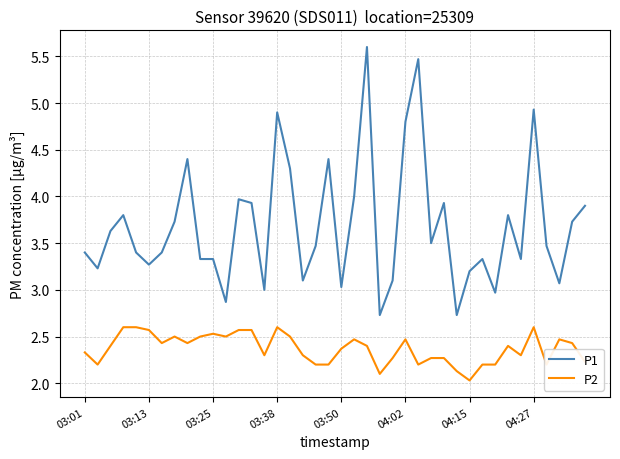

What is the highest value of the P1 series?

5.6